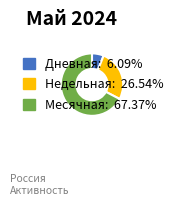

What is the ratio of the value at Недельная: 26.54% to the value at Месячная: 67.37%?

0.4